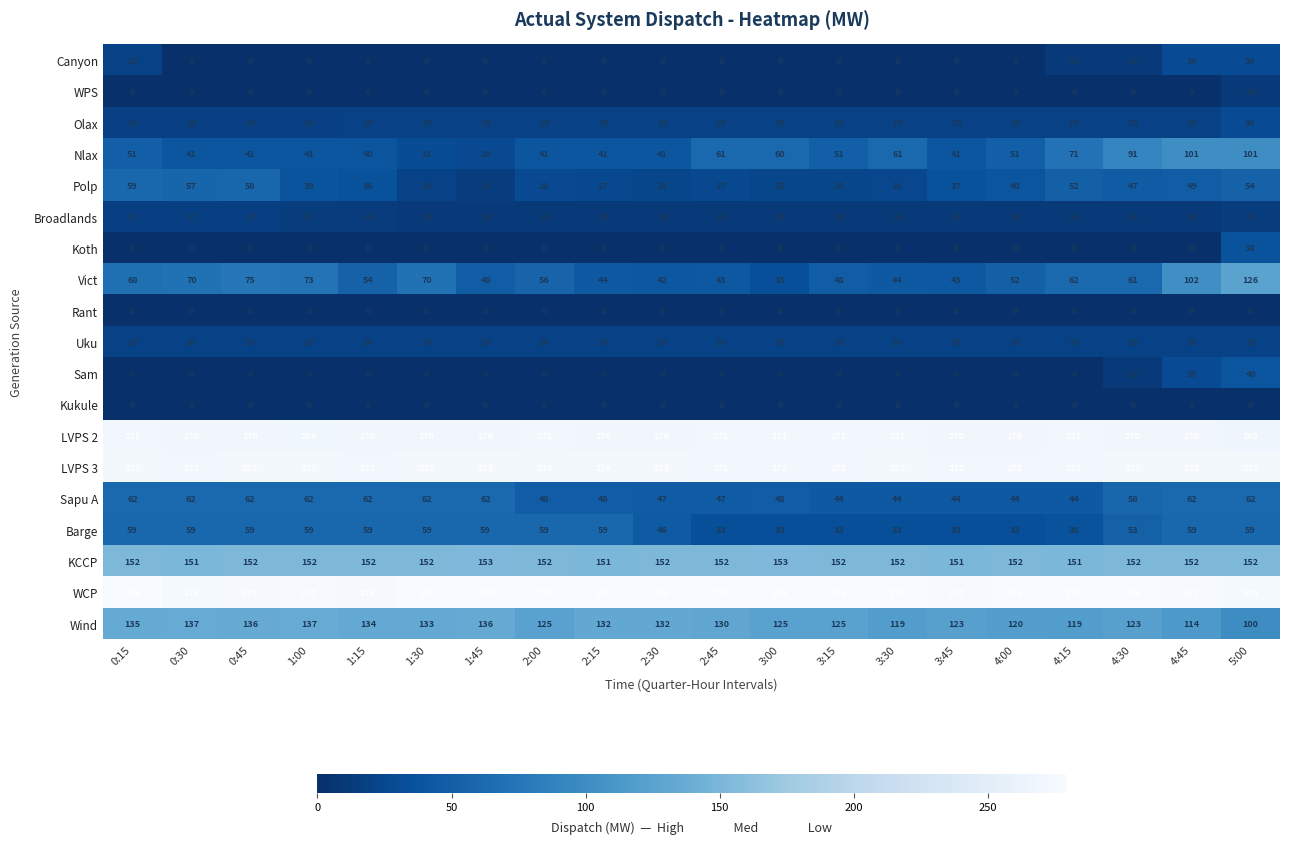

What is the average value of the Sam series?

4